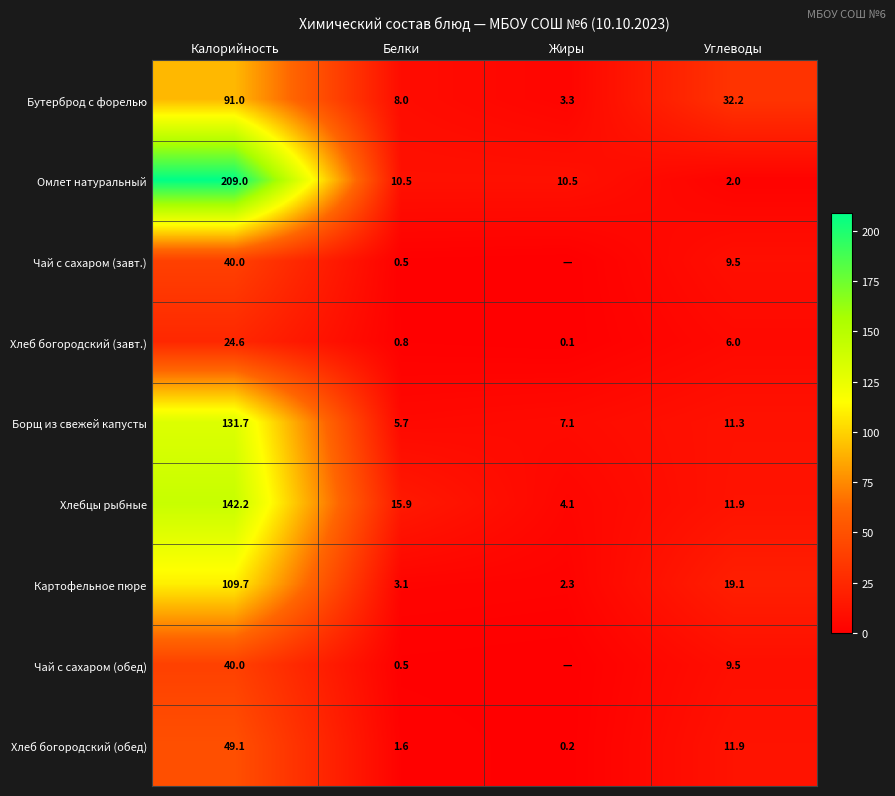

How many categories are shown in the chart?

4